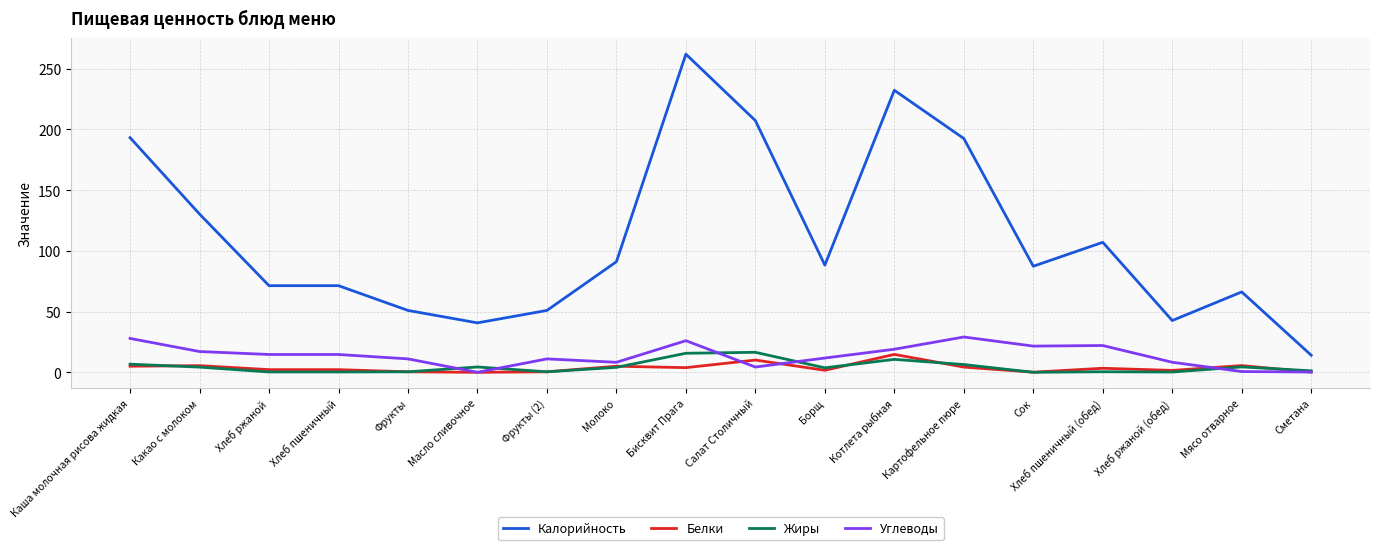

What position from the left is Сметана?

18